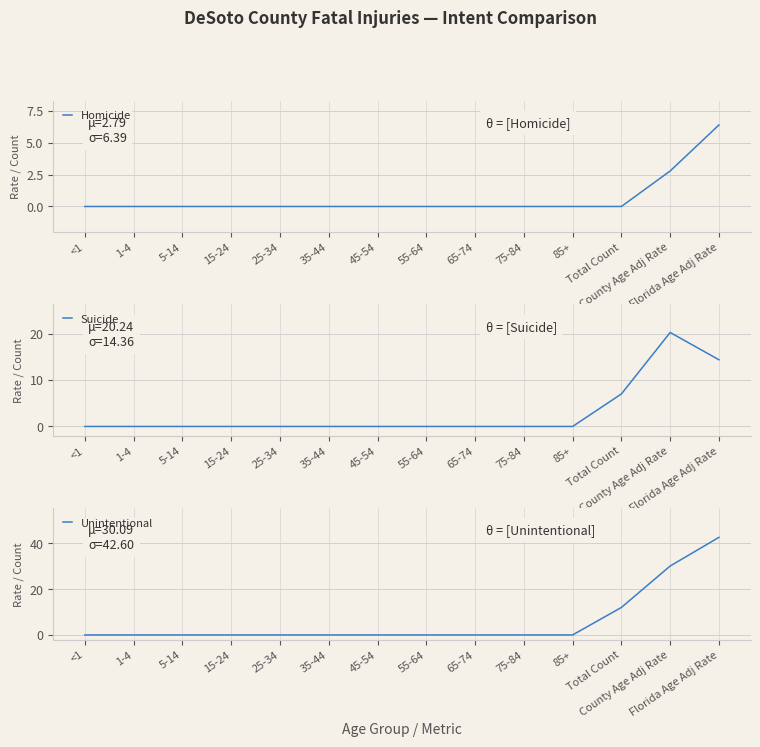

What is the label of the 12th point from the right?

5-14